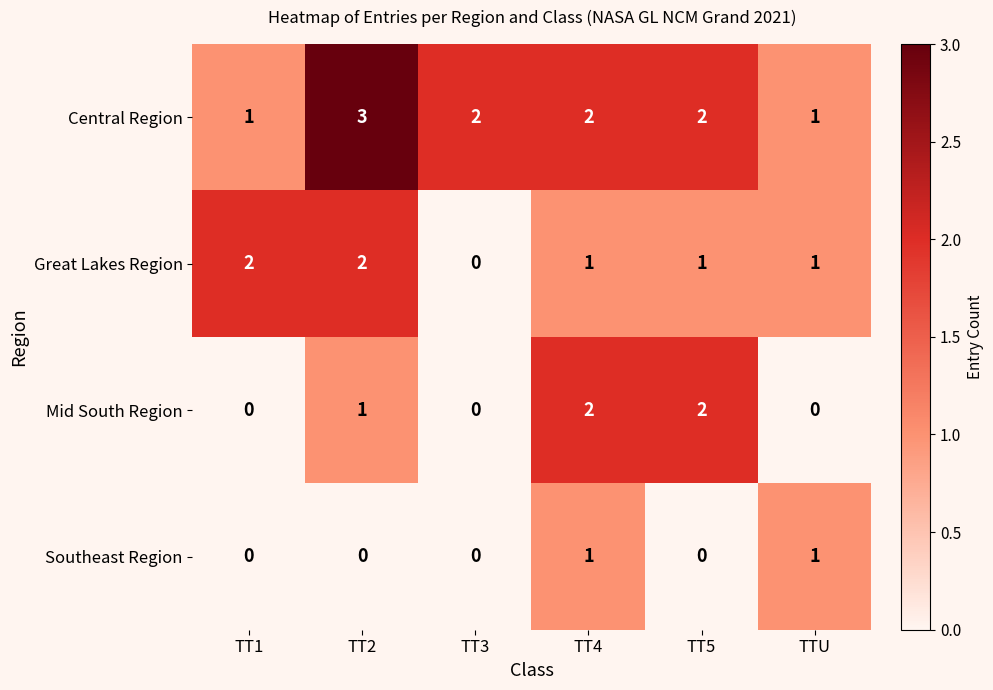

What is the total value across all series at TT4?

6